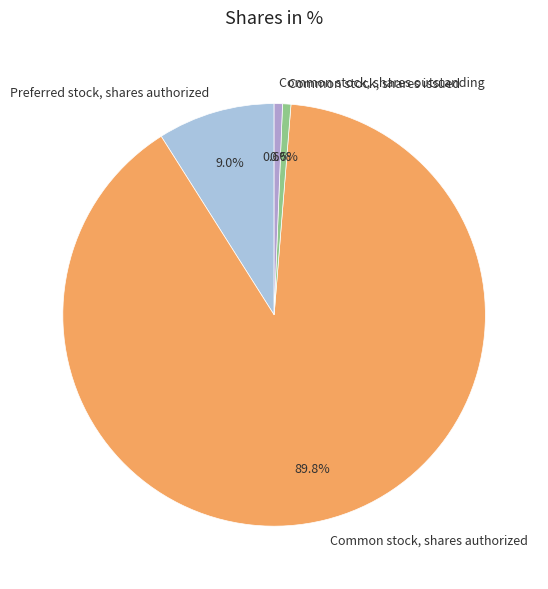

Is Preferred stock, shares authorized the majority of the pie?

No